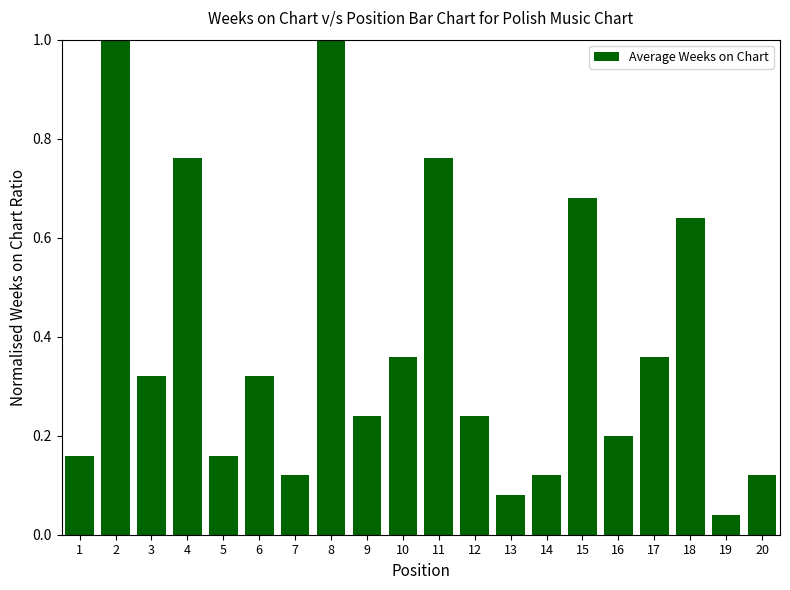

Does the chart contain any negative values?

No